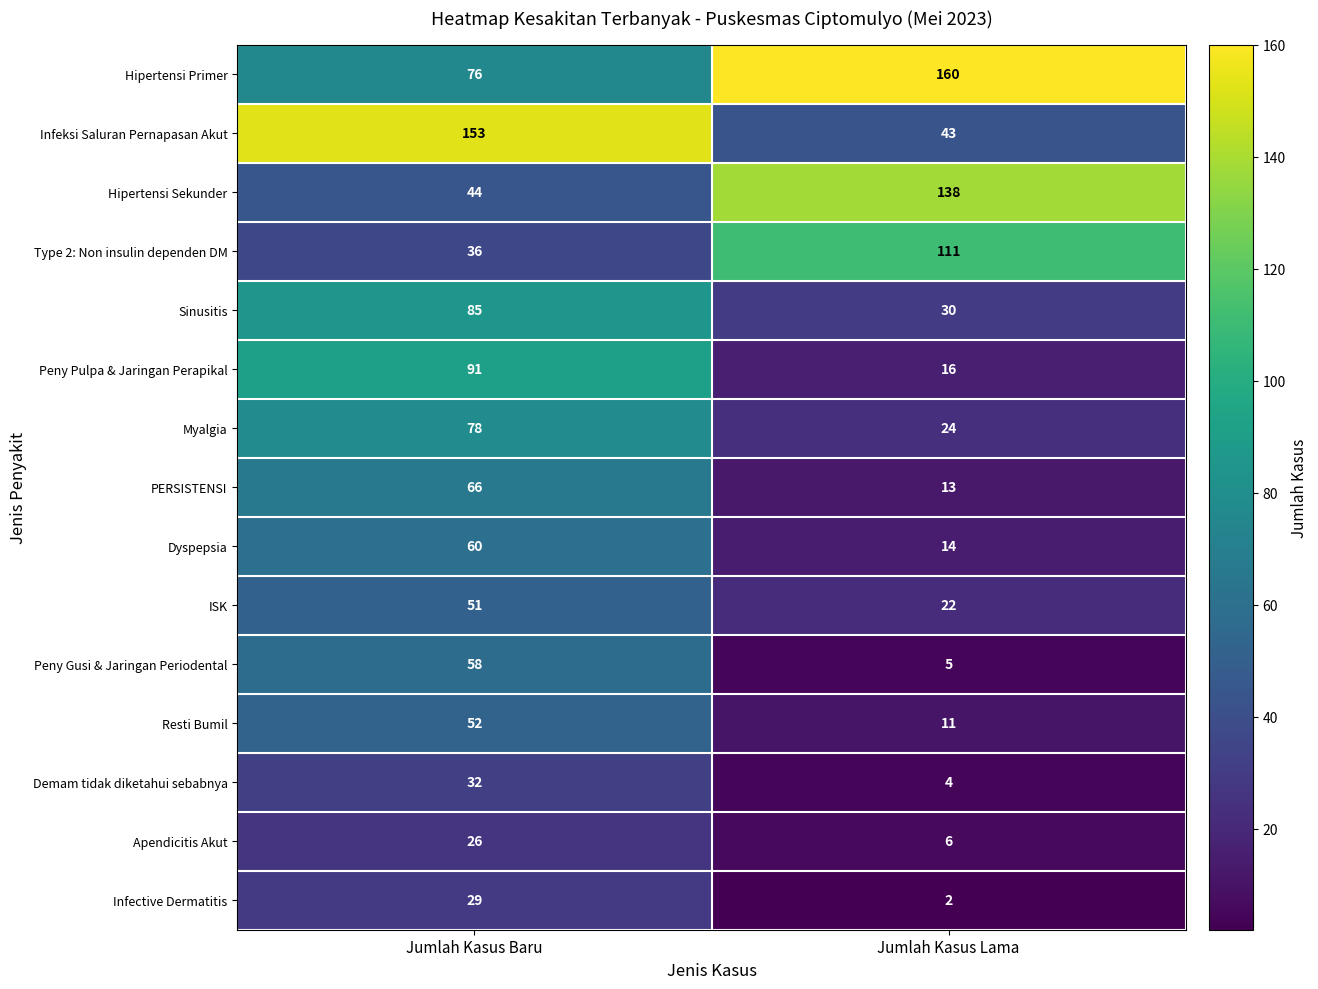

What is the total value across all series at Jumlah Kasus Lama?

599